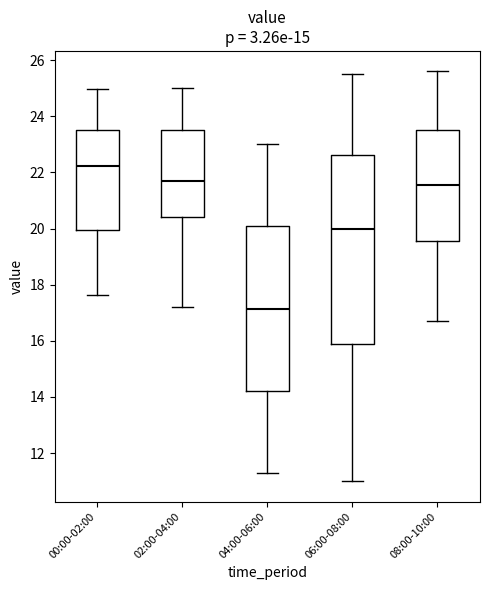

Which box's median line is the highest?

00:00-02:00